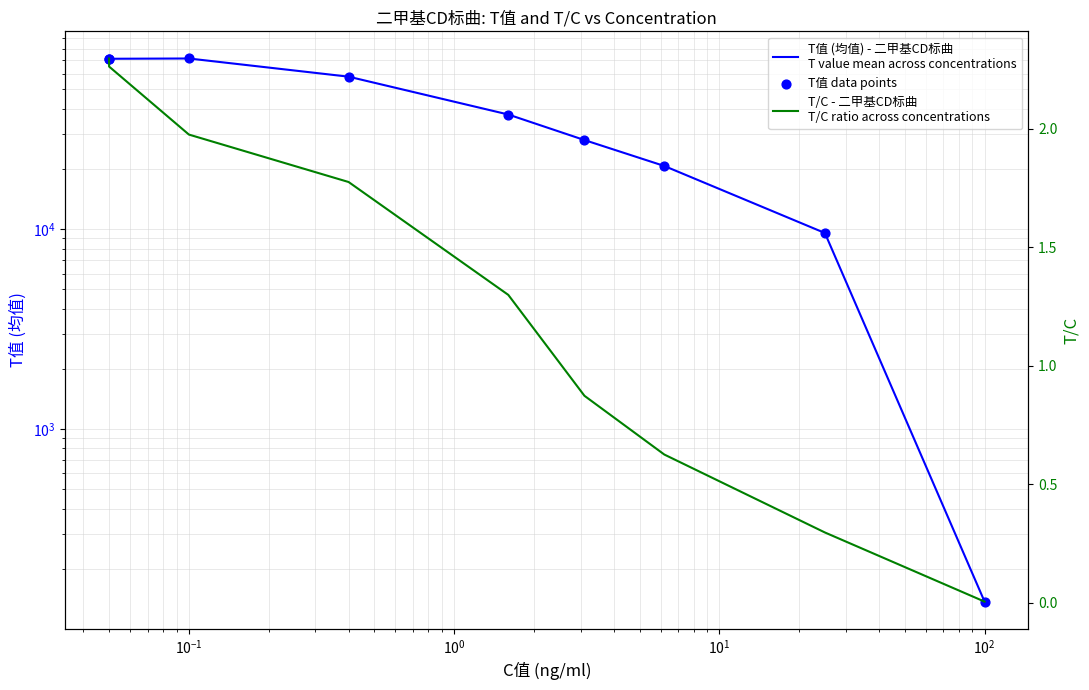

Which series contains the lowest Y value?

T/C - 二甲基CD标曲
T/C ratio across concentrations